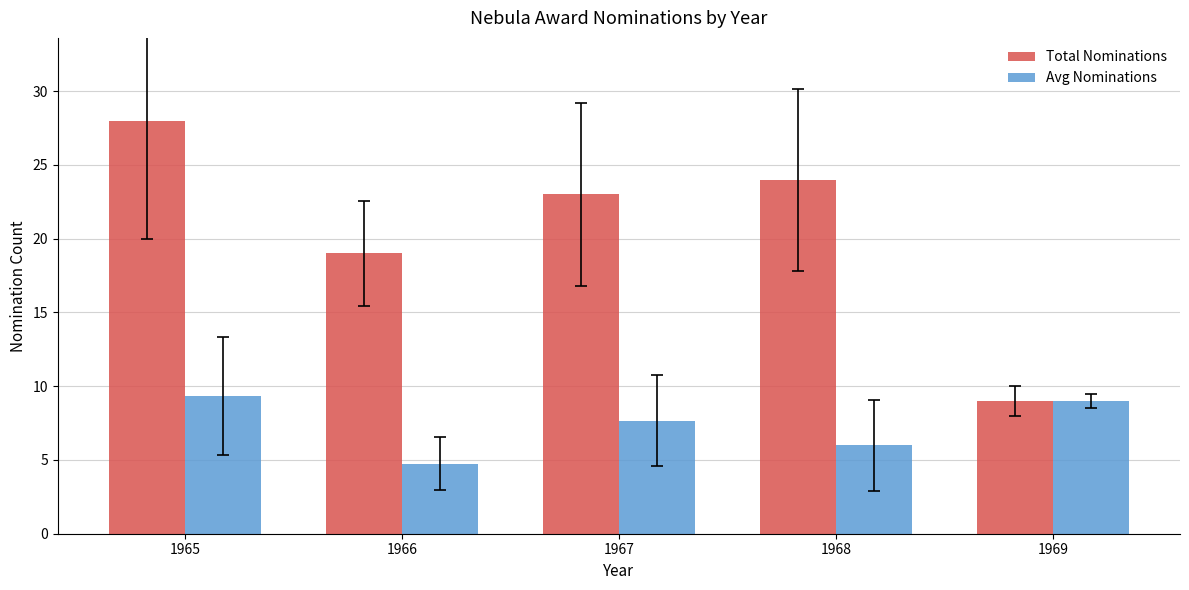

Reading left to right, transcribe all the data shown in this chart.

Total Nominations: 28.0	19.0	23.0	24.0	9.0
Avg Nominations: 9.3	4.8	7.7	6.0	9.0